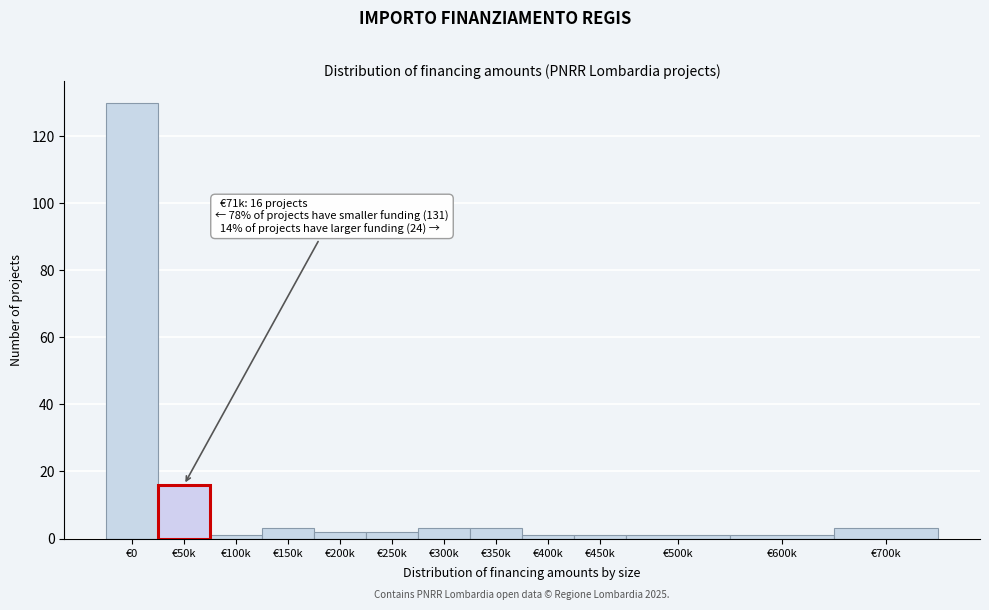

Reading right to left, extract all data points from this chart.

3	1	1	1	1	3	3	2	2	3	1	16	130